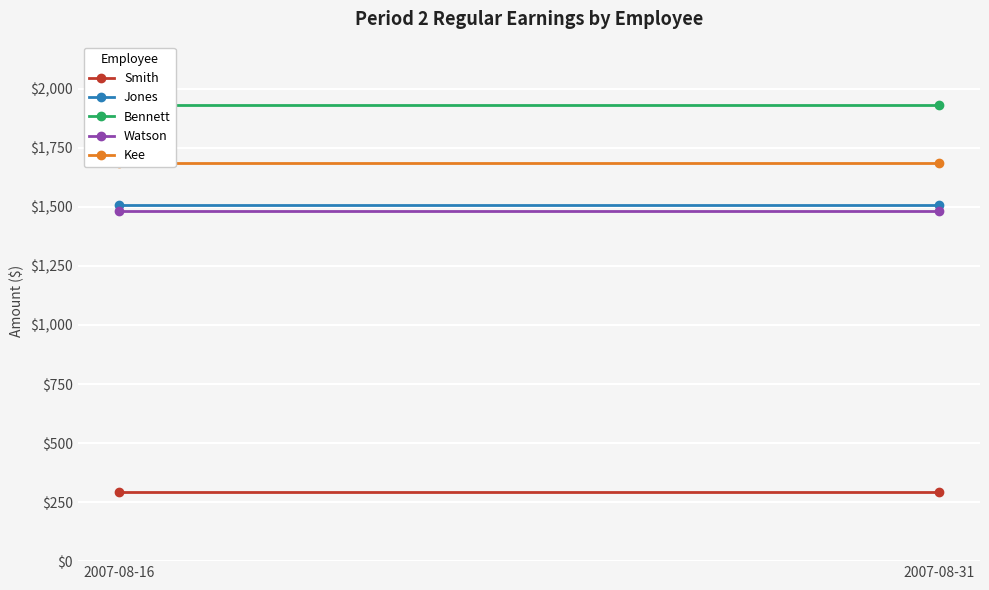

What is the sum of all Watson values?

2963.8